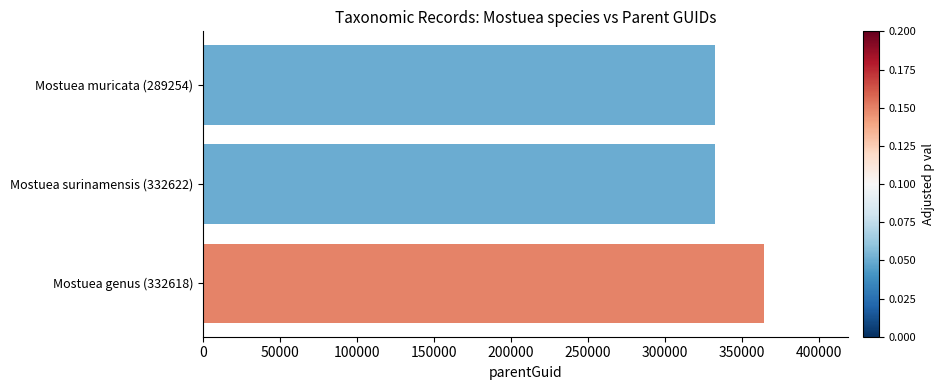

True or false: the data shows 485160 at Mostuea genus (332618).

False